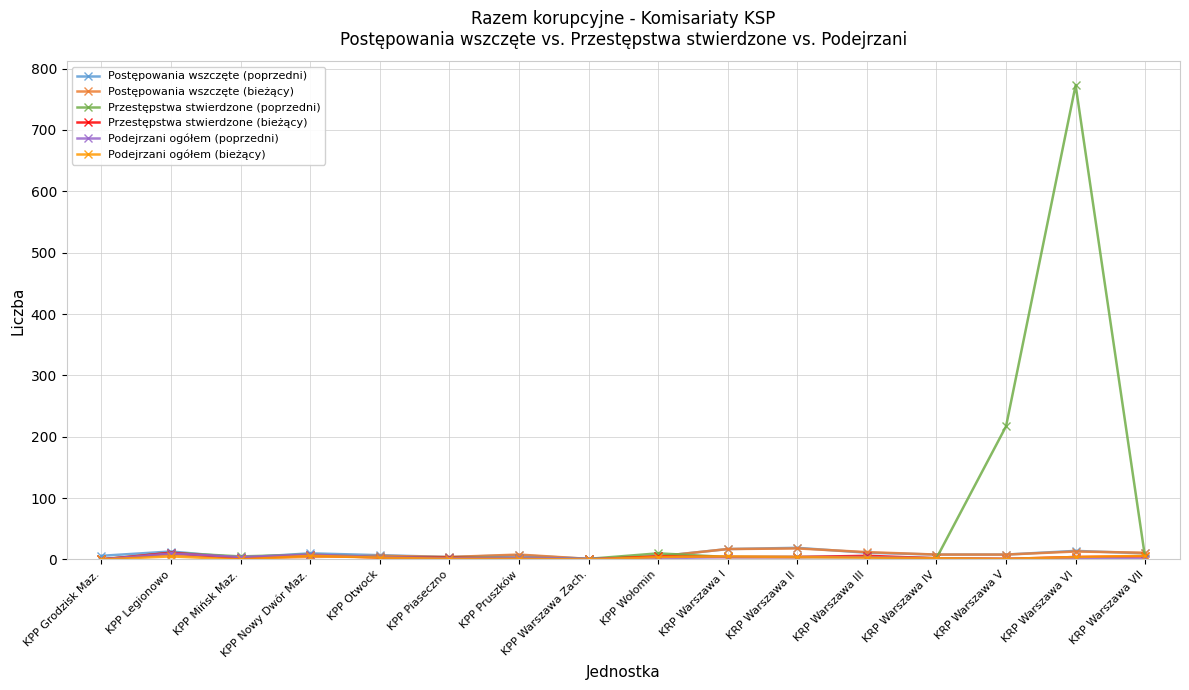

At how many categories does at least one series exceed 290?

1